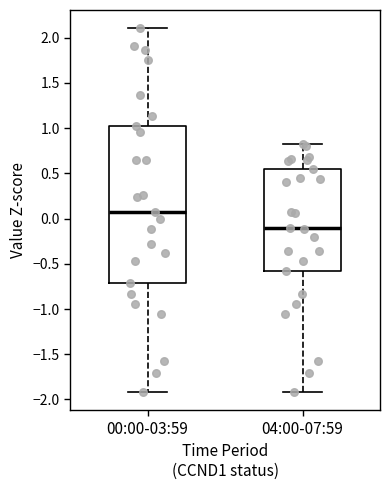

Reading left to right, transcribe this box plot: for each box, give where its median line is, the range the box spans, and where its two whiskers end, as read against the y-axis. The values are not printed on the chart, so give them approximately, as read against the axis.

00:00-03:59: median 0.05, box -0.70 to 1.05, whiskers -1.90 to 2.10
04:00-07:59: median -0.10, box -0.55 to 0.55, whiskers -1.90 to 0.80